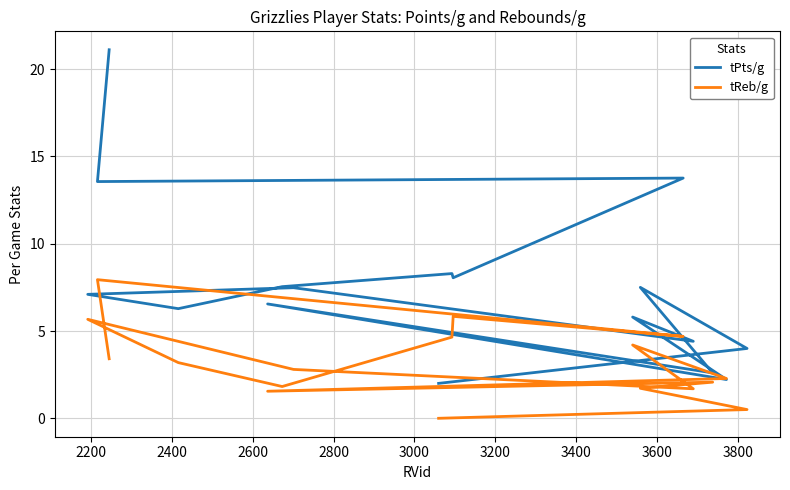

Which series has the largest range (max minus min)?

tPts/g